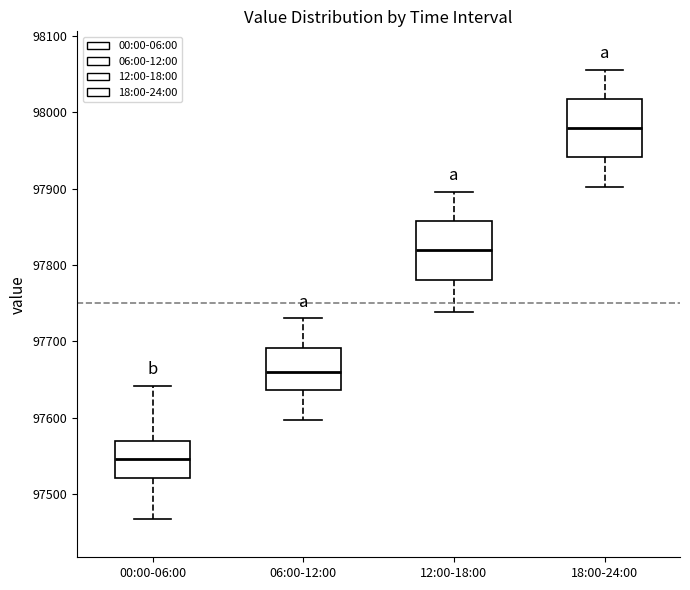

Reading left to right, read every box against the y-axis: the position of its median line, the range the box covers, and the ends of its whiskers. The values are not printed on the chart, so give them approximately, as read against the axis.

00:00-06:00: median 97550, box 97520 to 97570, whiskers 97470 to 97640
06:00-12:00: median 97660, box 97640 to 97690, whiskers 97600 to 97730
12:00-18:00: median 97820, box 97780 to 97860, whiskers 97740 to 97900
18:00-24:00: median 97980, box 97940 to 98020, whiskers 97900 to 98060